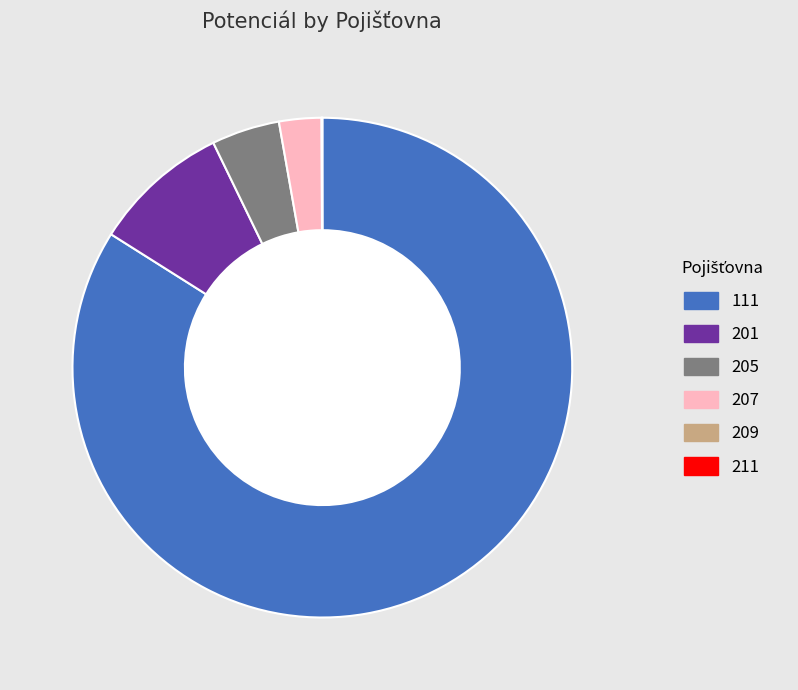

The 111 slice represents 98% of the pie. True or false?

False